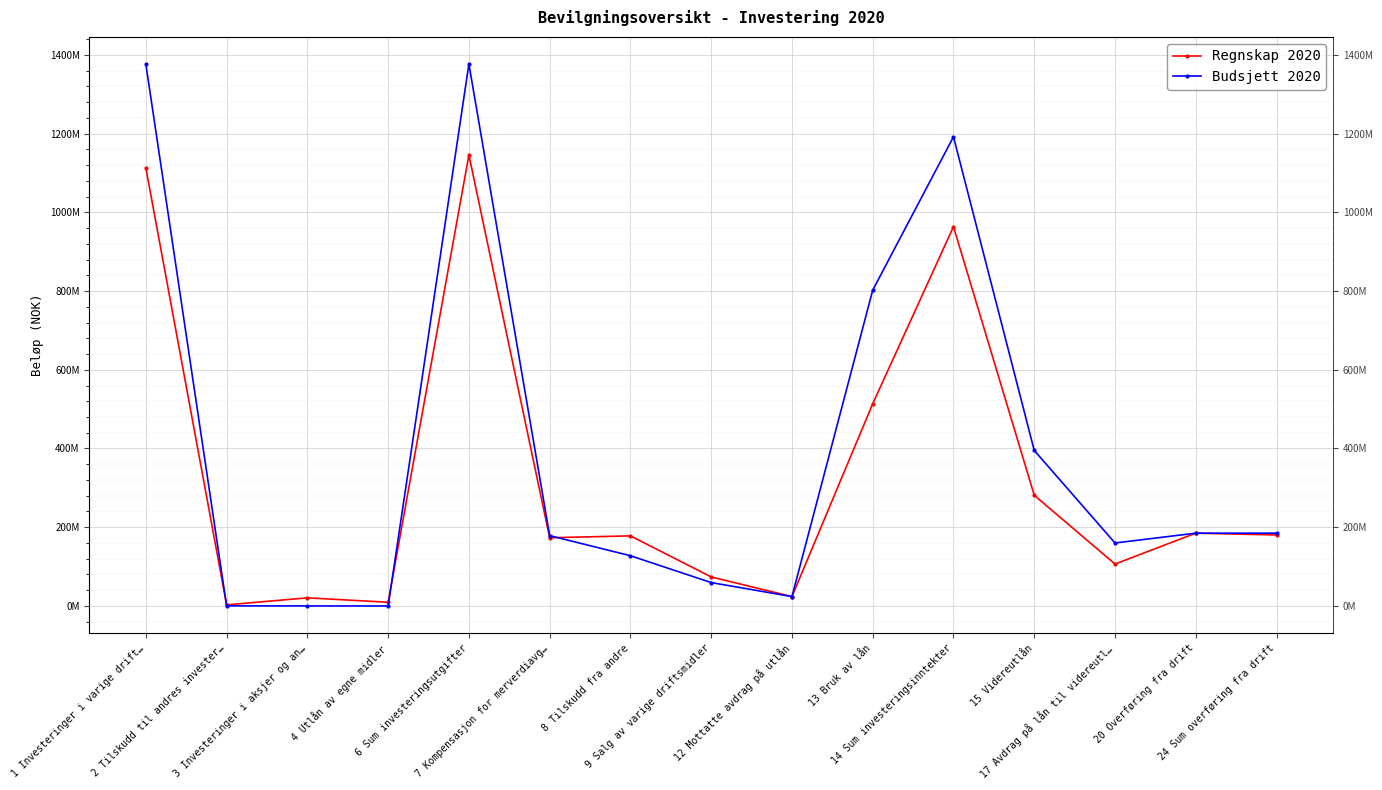

Which has a higher value, 20 Overføring fra drift or 14 Sum investeringsinntekter?

14 Sum investeringsinntekter